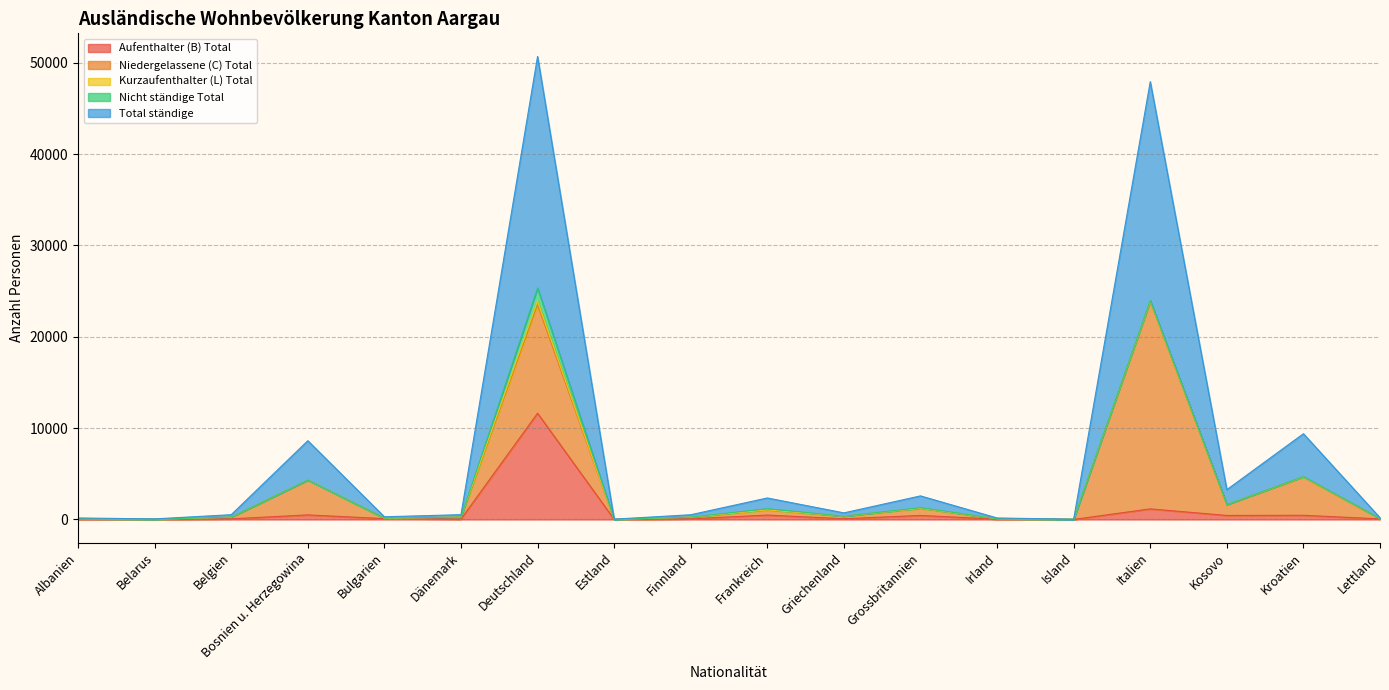

Reading right to left, transcribe all the data shown in this chart.

Aufenthalter (B) Total: 65	458	440	1159	5	34	441	78	482	70	14	11632	48	92	500	69	24	31
Niedergelassene (C) Total: 23	4196	1190	22691	9	44	780	277	561	181	2	11856	212	38	3810	178	3	51
Kurzaufenthalter (L) Total: 1	7	0	20	0	0	8	1	9	0	0	441	0	3	0	0	0	0
Nicht ständige Total: 6	33	2	90	0	4	62	5	125	8	2	1410	3	14	1	15	4	0
Total ständige: 95	4694	1632	23960	14	82	1291	361	1177	259	18	25339	263	147	4311	262	31	82